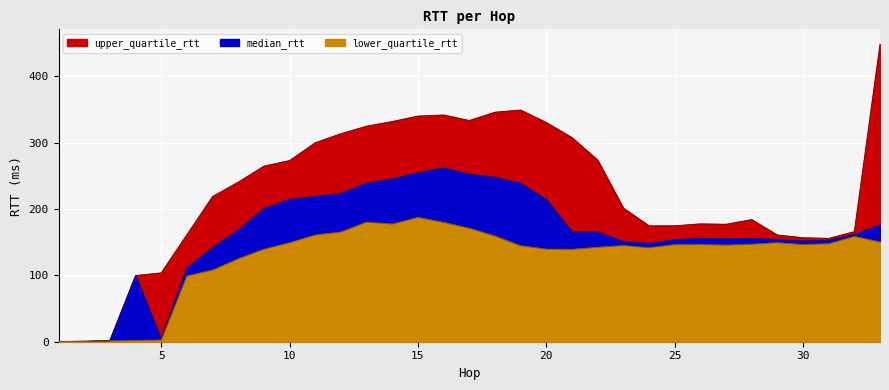

Reading left to right, list all the values displayed in this chart.

median_rtt: 0.2	0.5	1.4	98.8	3.8	111.0	141.8	168.2	200.3	214.4	219.0	223.2	239.0	245.3	254.6	261.7	252.3	247.7	238.6	214.2	165.3	165.3	150.9	148.3	153.4	155.8	155.2	155.7	153.9	151.5	152.9	161.7	175.6
lower_quartile_rtt: 0.2	0.4	1.2	1.9	2.5	99.1	107.9	125.0	139.3	149.1	160.8	165.3	180.2	177.3	187.3	179.8	170.9	159.2	144.5	139.5	139.2	142.3	144.8	141.6	146.3	146.5	145.5	146.9	149.2	146.3	147.6	158.7	150.2
upper_quartile_rtt: 0.3	0.7	1.9	99.7	103.7	161.2	218.8	240.5	264.6	273.0	299.9	313.5	324.9	331.9	340.0	341.7	333.4	345.9	349.2	330.3	307.6	273.7	201.5	174.7	174.7	177.6	177.0	184.0	160.8	156.7	155.7	165.9	448.4